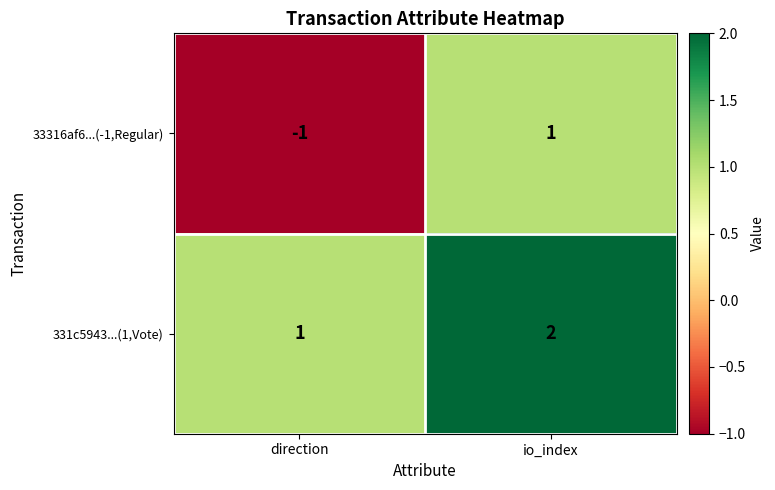

At how many categories does at least one series exceed 0?

2